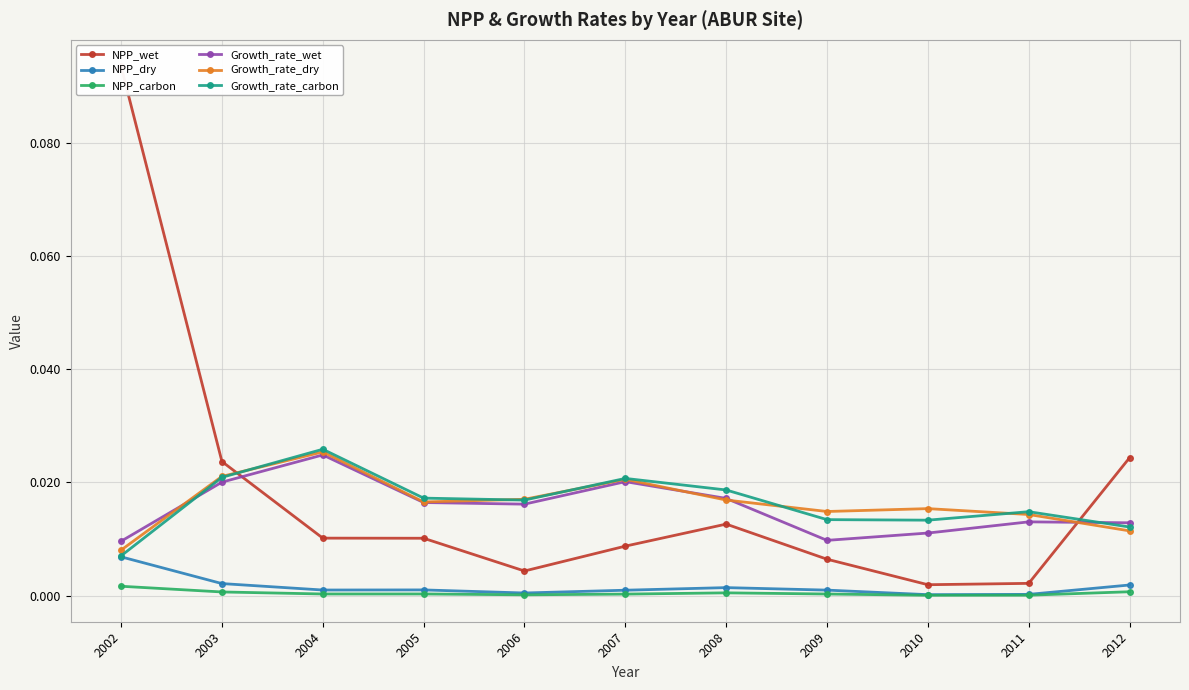

How many categories are shown in the chart?

11